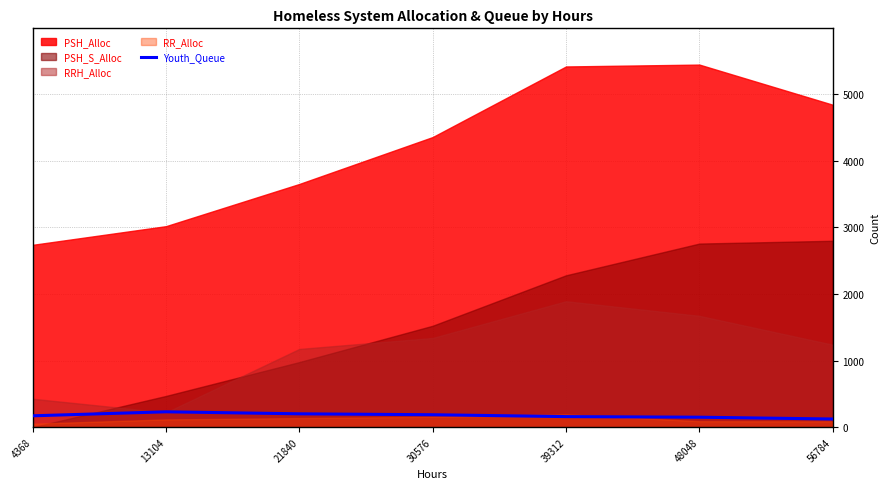

What is the value of the 2nd point from the left?

231